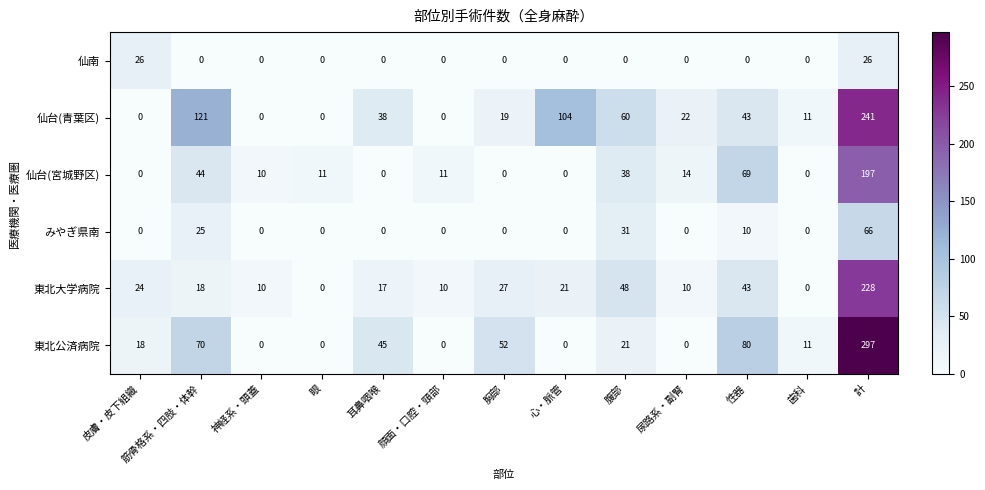

At how many categories does at least one series exceed 92?

3